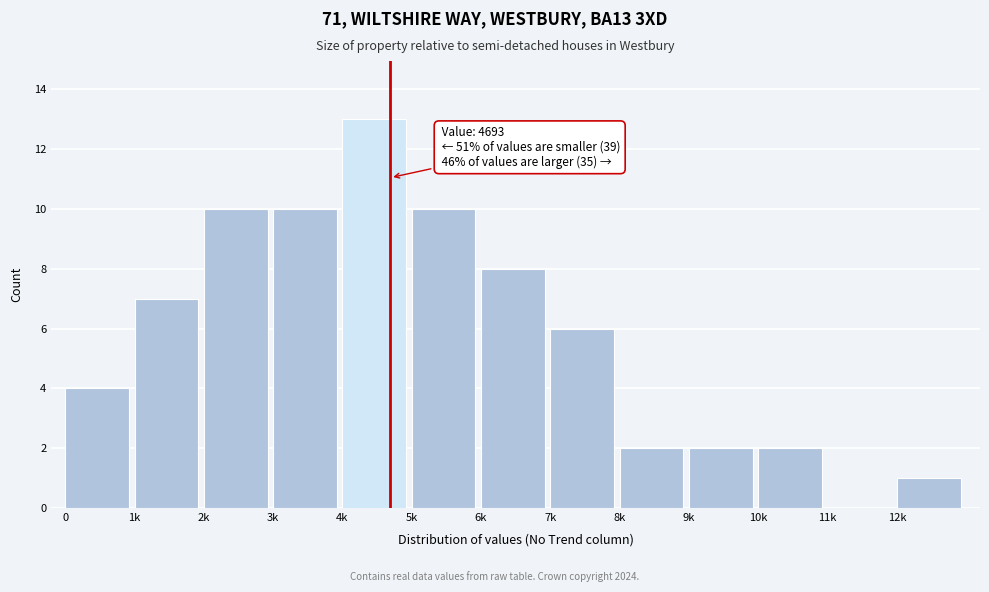

Reading left to right, extract all data points from this chart.

0=4	1k=7	2k=10	3k=10	4k=13	5k=10	6k=8	7k=6	8k=2	9k=2	10k=2	11k=0	12k=1